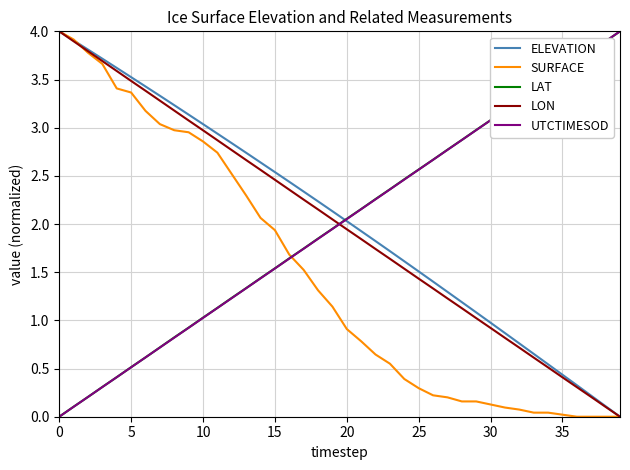

What is the maximum value for LON?

4.0